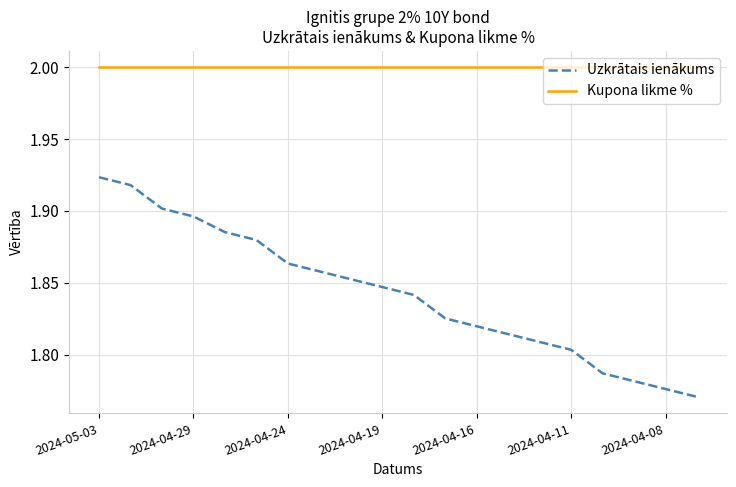

Which series has the largest range (max minus min)?

Uzkrātais ienākums